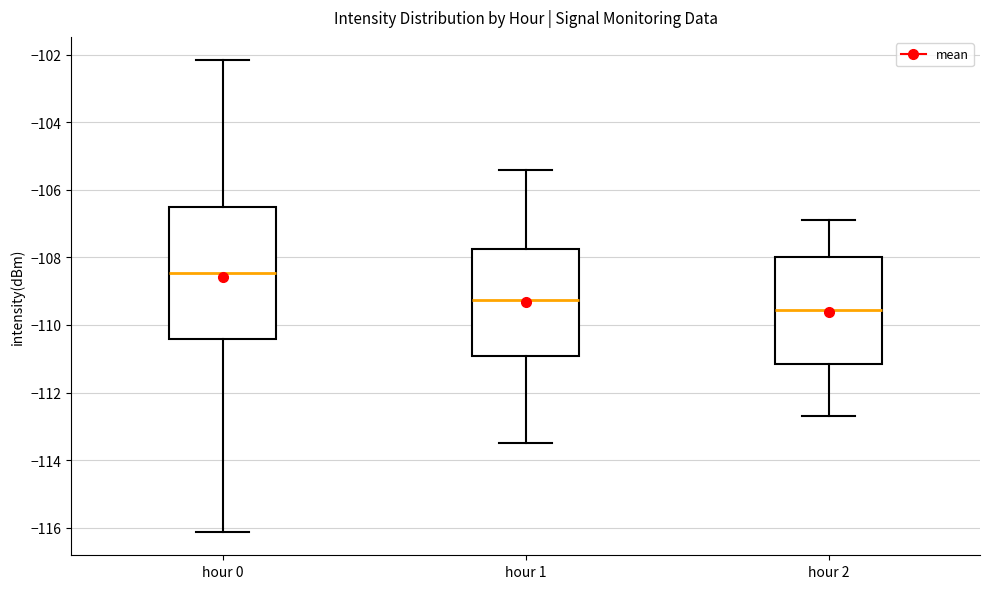

Reading left to right, read every box against the y-axis: the position of its median line, the range the box covers, and the ends of its whiskers. The values are not printed on the chart, so give them approximately, as read against the axis.

hour 0: median -108.4, box -110.4 to -106.6, whiskers -116.2 to -102.2
hour 1: median -109.2, box -111.0 to -107.8, whiskers -113.4 to -105.4
hour 2: median -109.6, box -111.2 to -108.0, whiskers -112.6 to -106.8